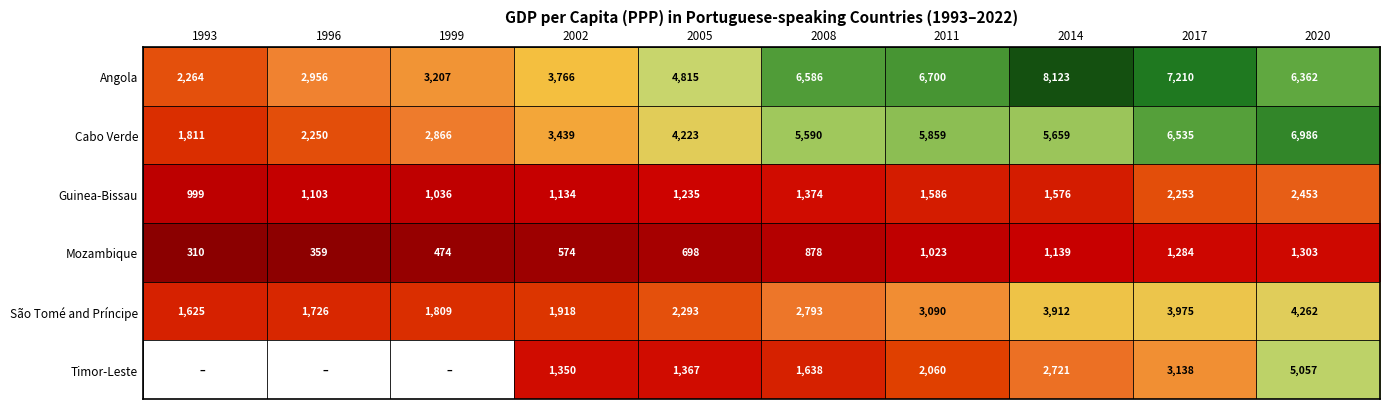

At 2011, list the series in order from smallest to largest.

Mozambique, Guinea-Bissau, Timor-Leste, São Tomé and Príncipe, Cabo Verde, Angola